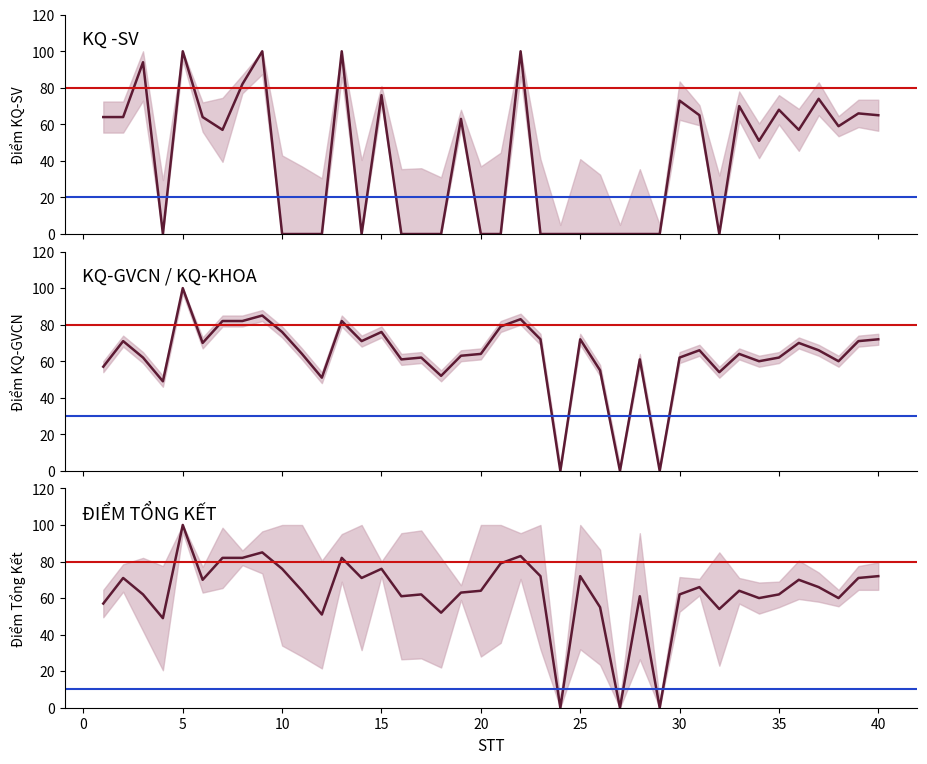

Reading left to right, list all the values displayed in this chart.

KQ -SV: 64	64	94	0	100	64	57	82	100	0	0	0	100	0	76	0	0	0	63	0	0	100	0	0	0	0	0	0	0	73	65	0	70	51	68	57	74	59	66	65
KQ-GVCN: 57	71	62	49	100	70	82	82	85	76	64	51	82	71	76	61	62	52	63	64	79	83	72	0	72	55	0	61	0	62	66	54	64	60	62	70	66	60	71	72
KQ-KHOA: 57	71	62	49	100	70	82	82	85	76	64	51	82	71	76	61	62	52	63	64	79	83	72	0	72	55	0	61	0	62	66	54	64	60	62	70	66	60	71	72